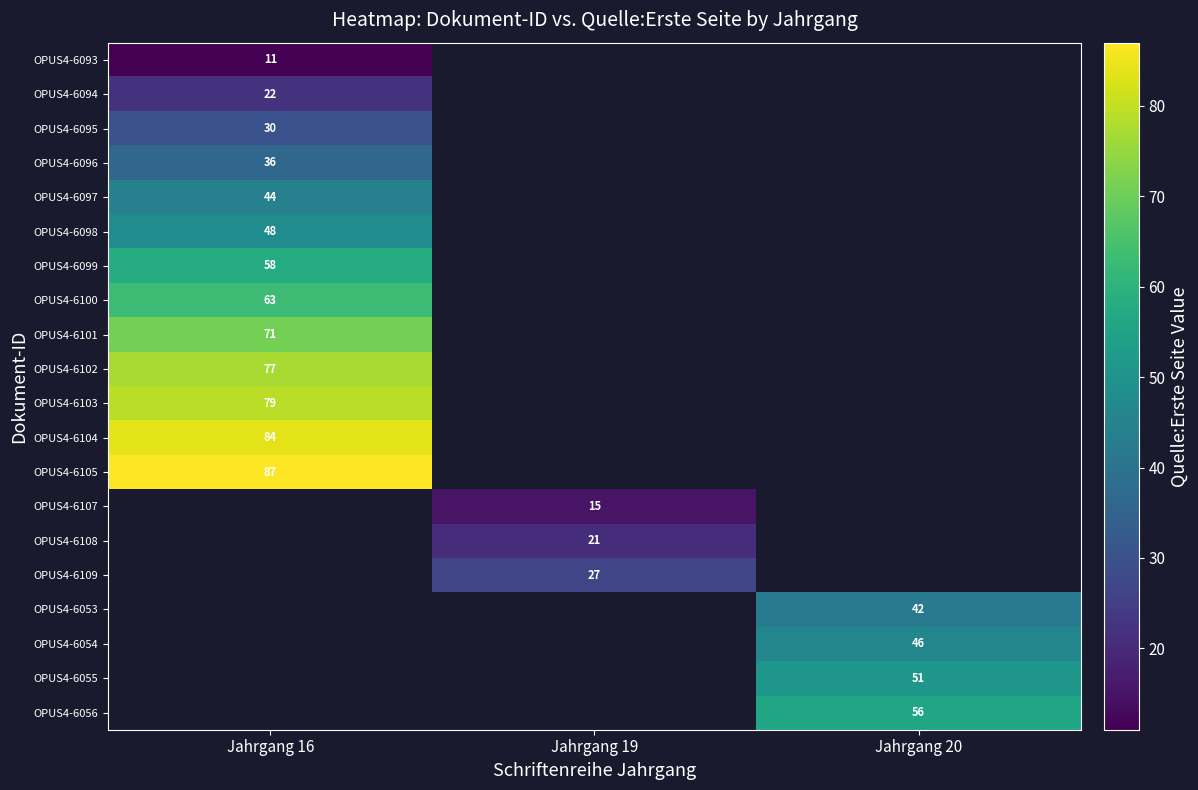

The OPUS4-6093 series shows 11 at Jahrgang 16. True or false?

True